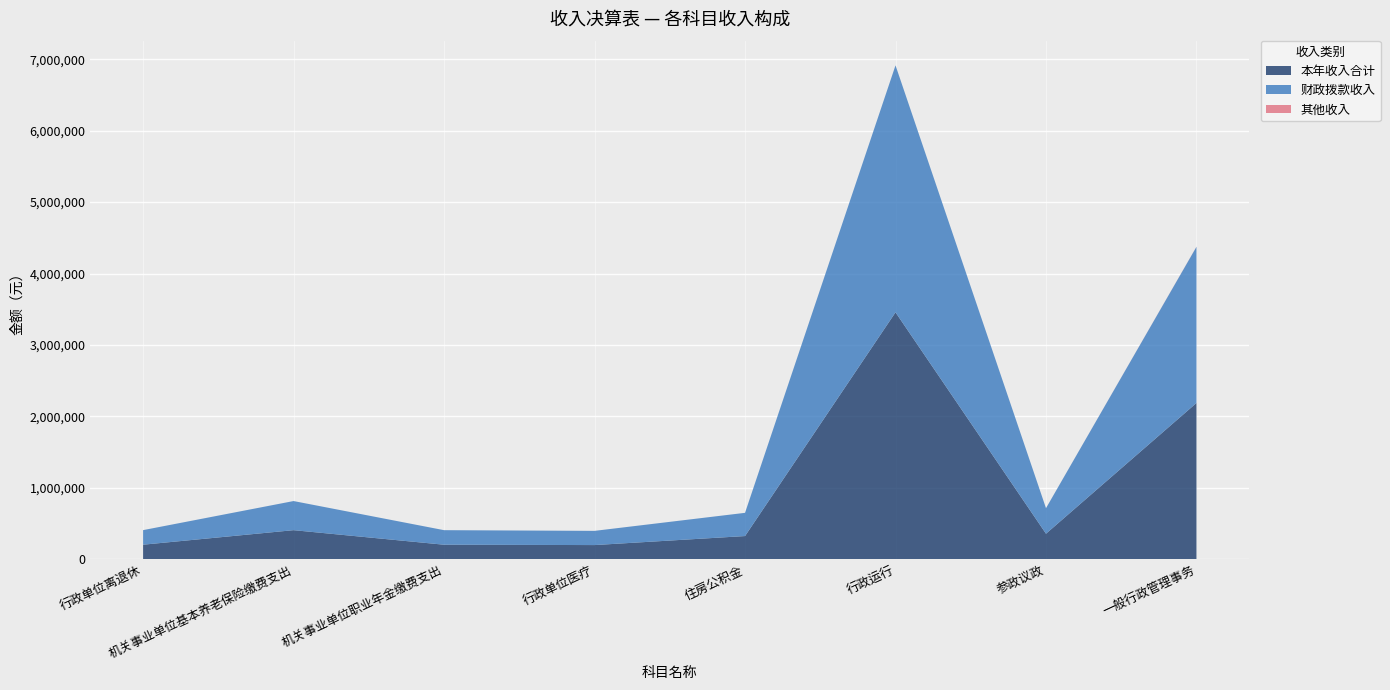

What is the total value across all series at 机关事业单位职业年金缴费支出?

407513.8